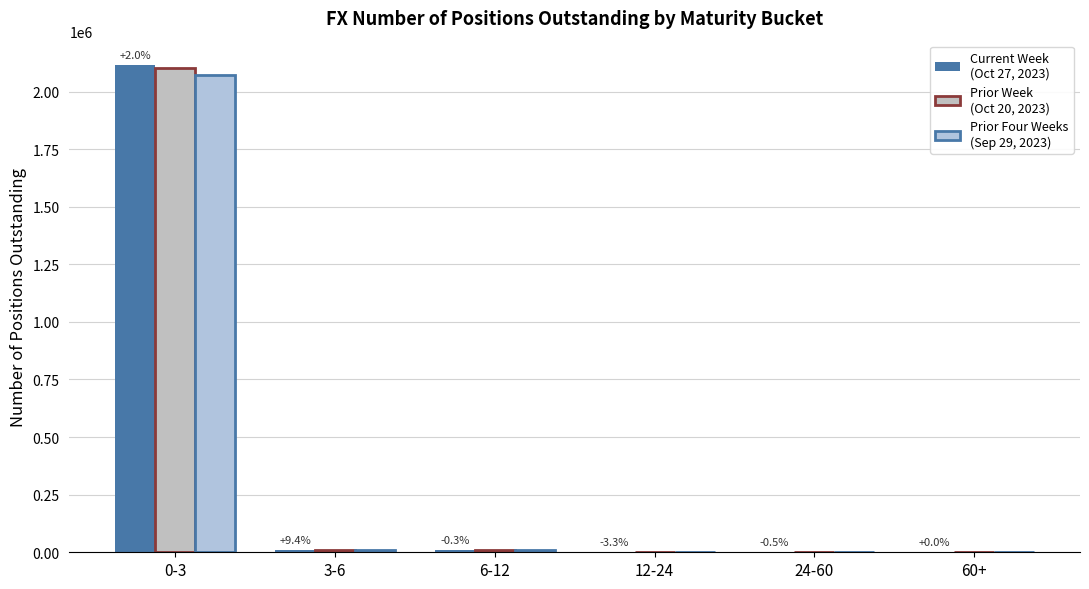

How many groups of bars are there?

6